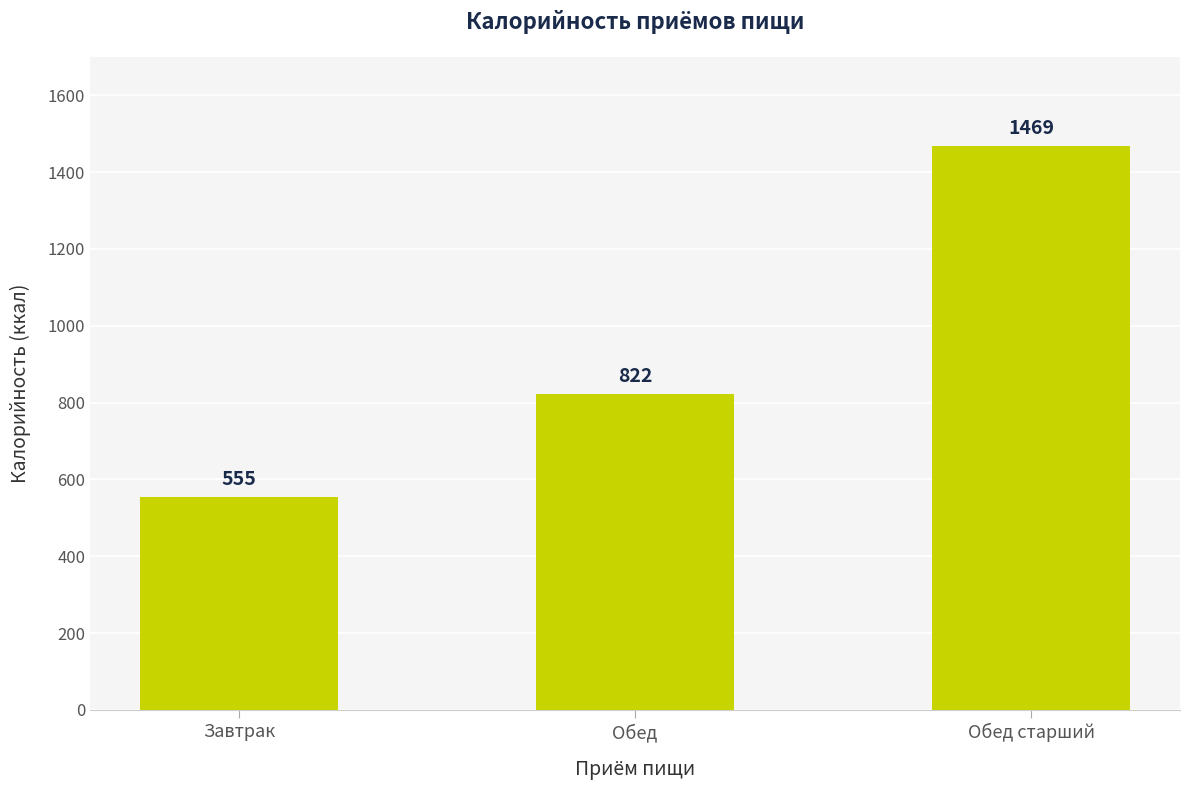

The value at Завтрак is 190. True or false?

False